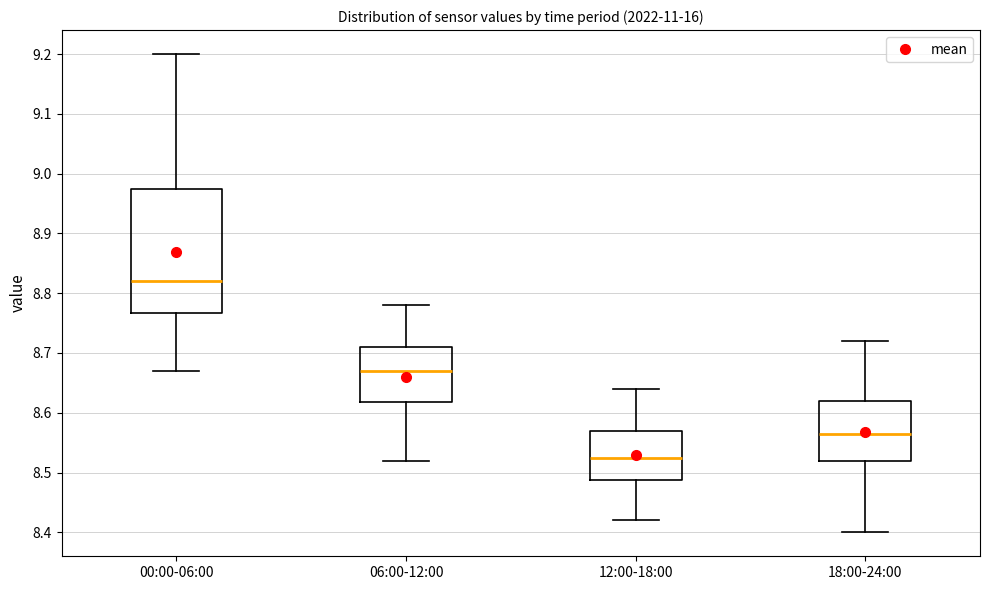

Which box has the highest median line?

00:00-06:00